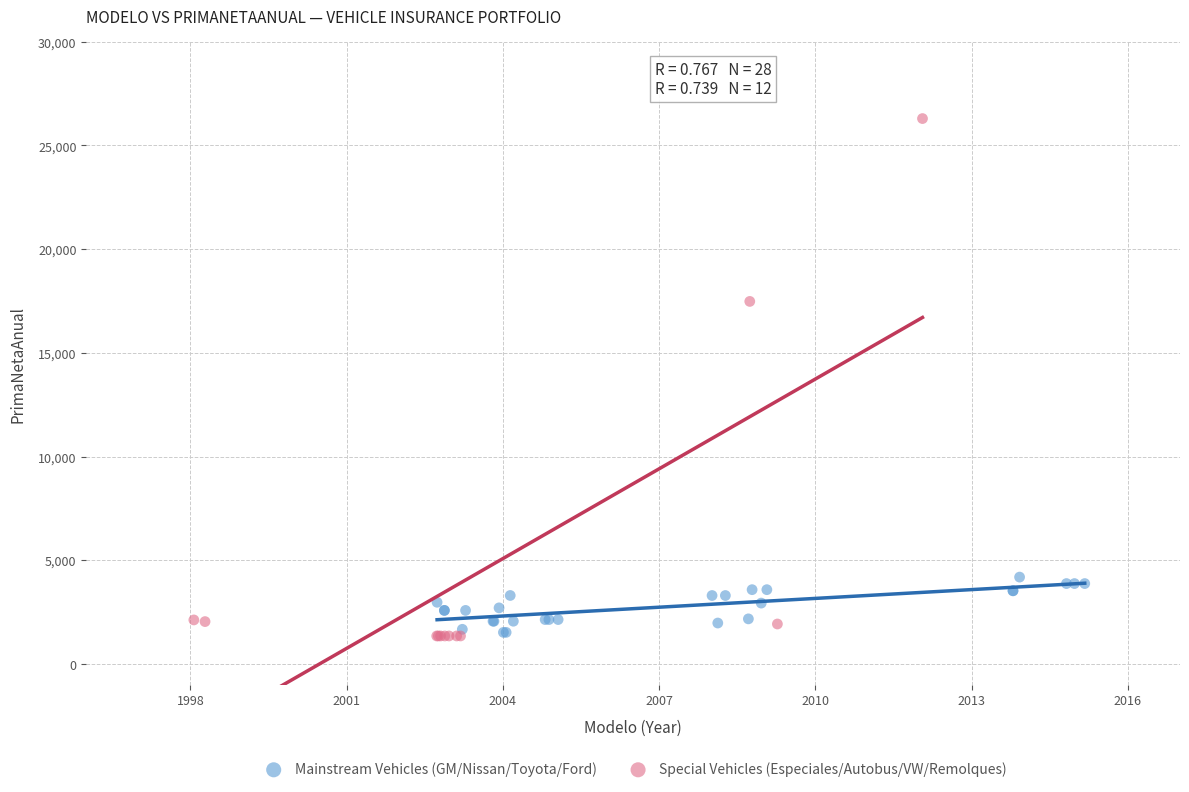

Which series reaches the maximum Y coordinate?

Special Vehicles (Especiales/Autobus/VW/Remolques)